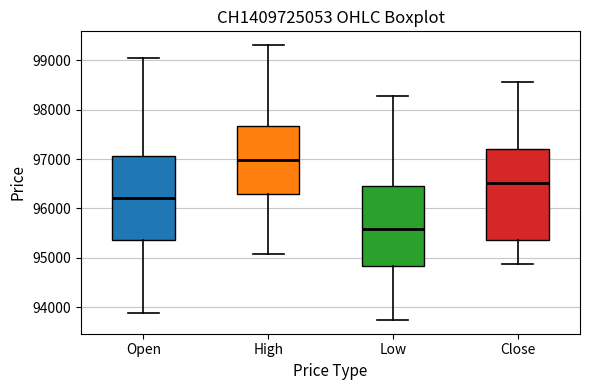

Where is the lower edge of the box for High on the y-axis? The values are not printed on the chart, so give them approximately, as read against the axis.

96300